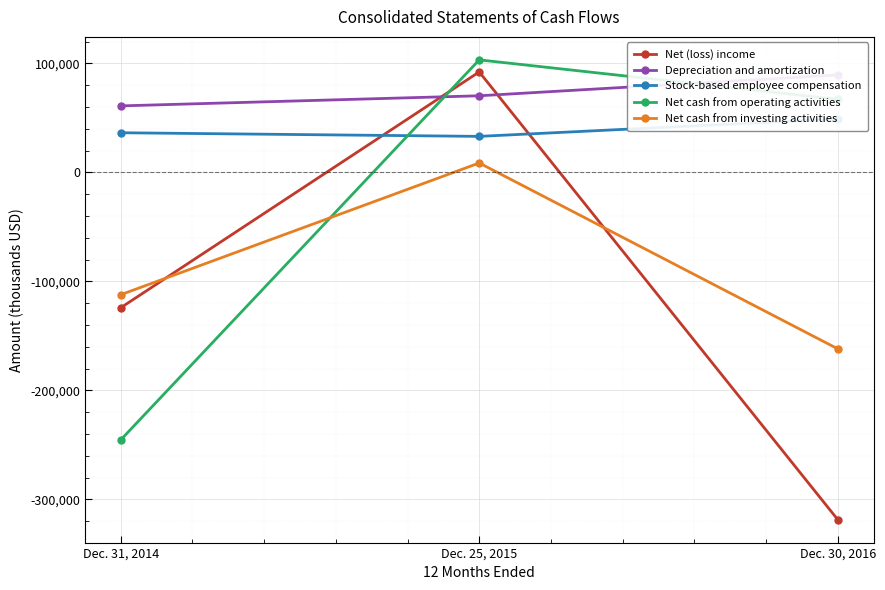

What are all the series names shown in the legend?

Net (loss) income, Depreciation and amortization, Stock-based employee compensation, Net cash from operating activities, Net cash from investing activities